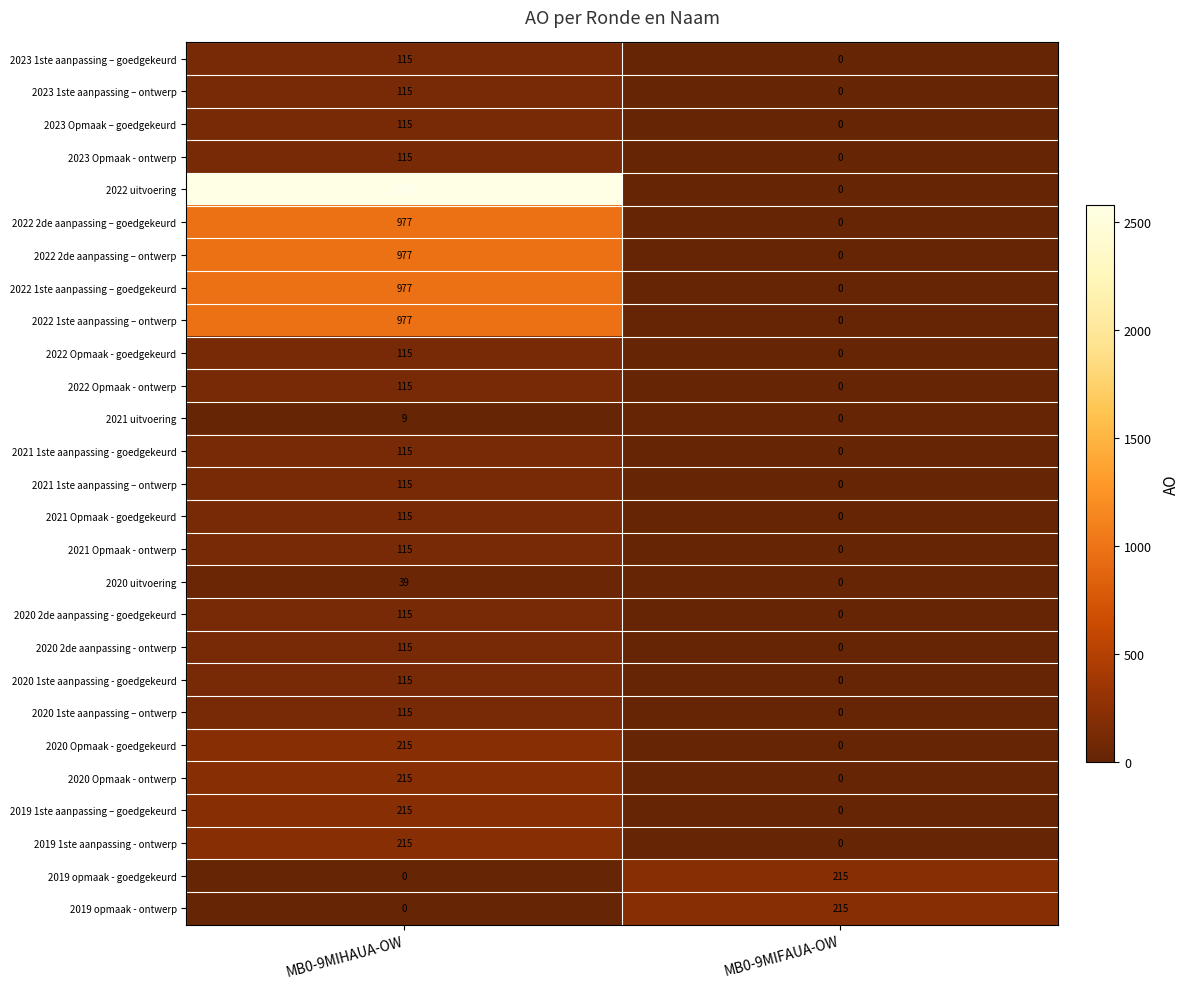

Which series has the largest total across all categories?

2022 uitvoering